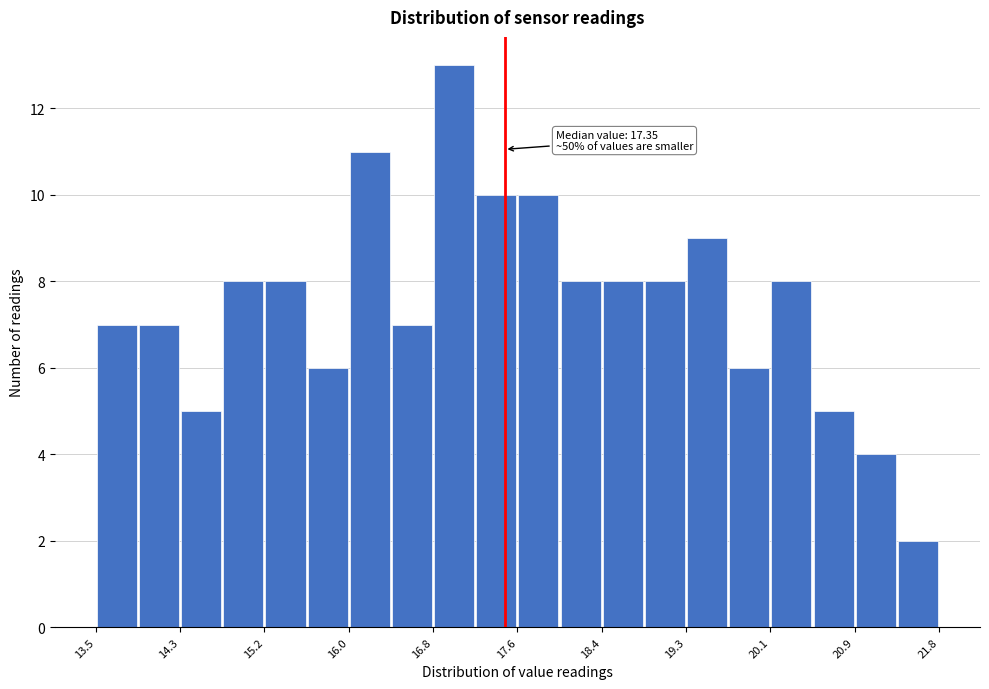

Over which range of the x-axis is the bar tallest?

16.8 to 17.2